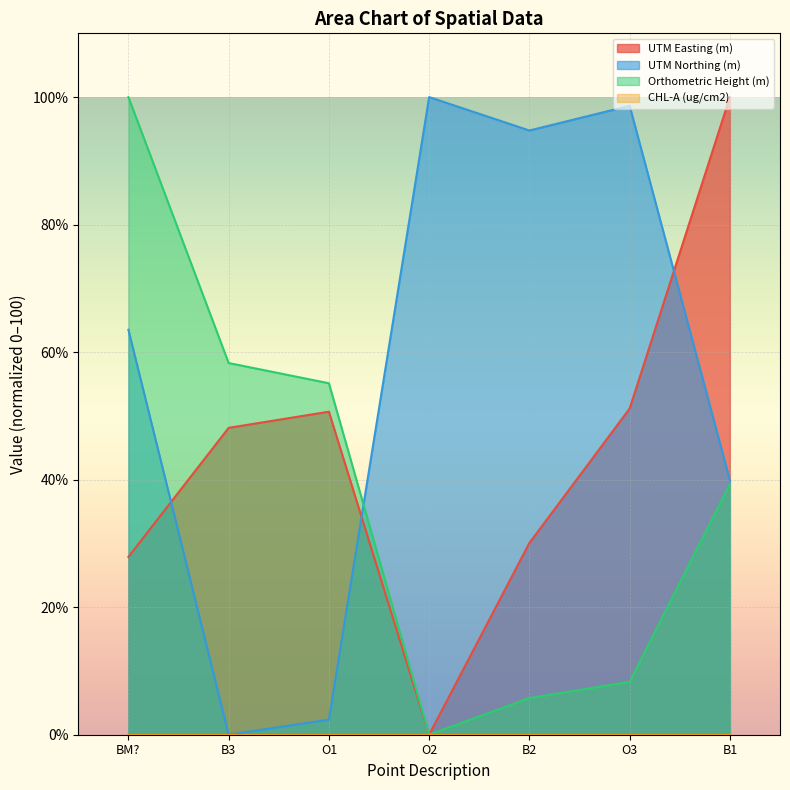

Between B2 and O1, which is larger?

O1